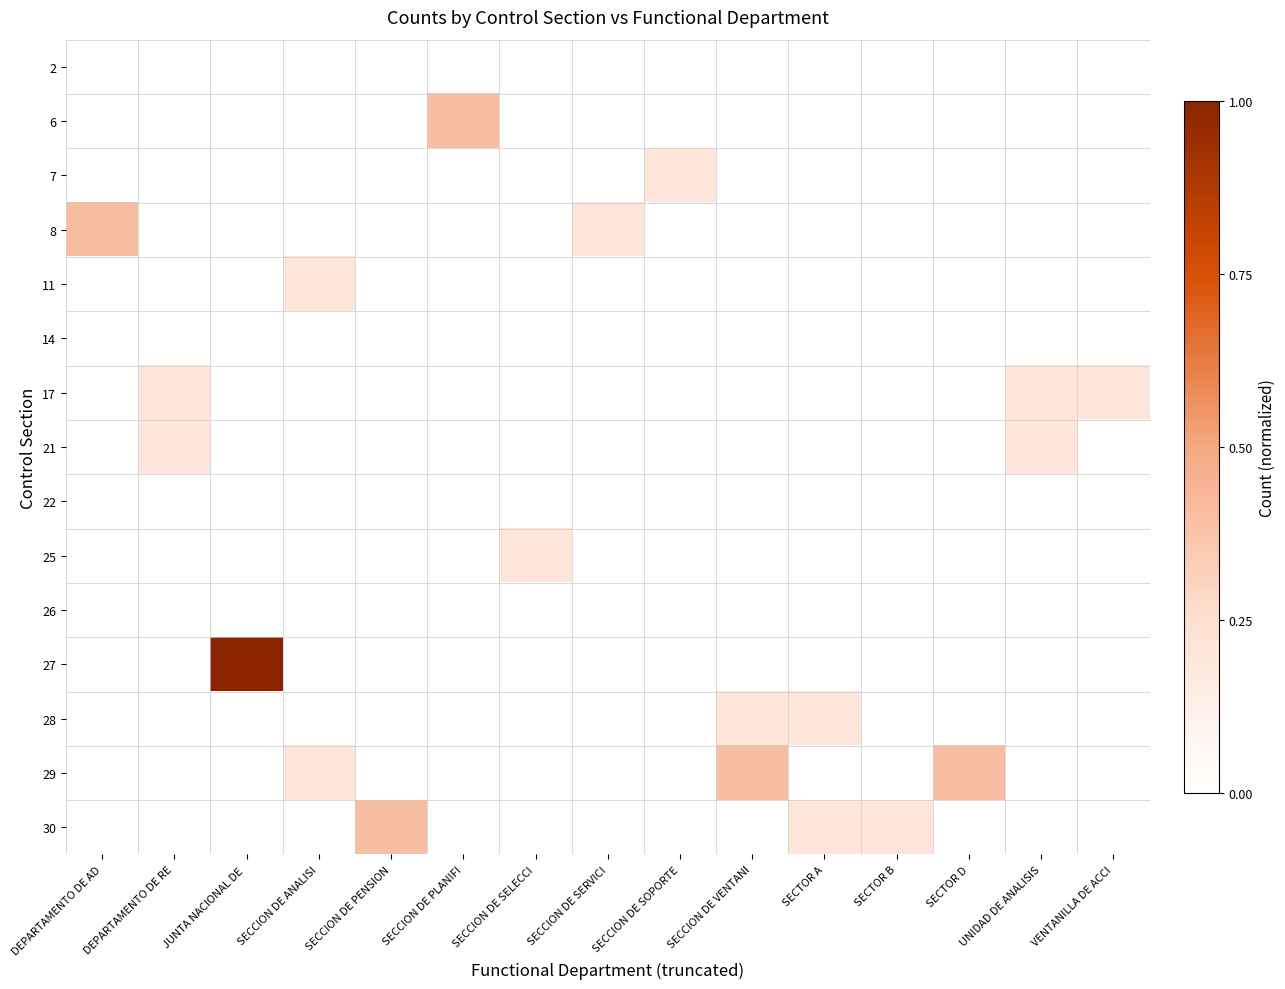

Reading right to left, transcribe all the data shown in this chart.

2: VENTANILLA DE ACCI=0.0	UNIDAD DE ANALISIS=0.0	SECTOR D=0.0	SECTOR B=0.0	SECTOR A=0.0	SECCION DE VENTANI=0.0	SECCION DE SOPORTE=0.0	SECCION DE SERVICI=0.0	SECCION DE SELECCI=0.0	SECCION DE PLANIFI=0.0	SECCION DE PENSION=0.0	SECCION DE ANALISI=0.0	JUNTA NACIONAL DE =0.0	DEPARTAMENTO DE RE=0.0	DEPARTAMENTO DE AD=0.0
6: VENTANILLA DE ACCI=0.0	UNIDAD DE ANALISIS=0.0	SECTOR D=0.0	SECTOR B=0.0	SECTOR A=0.0	SECCION DE VENTANI=0.0	SECCION DE SOPORTE=0.0	SECCION DE SERVICI=0.0	SECCION DE SELECCI=0.0	SECCION DE PLANIFI=0.4	SECCION DE PENSION=0.0	SECCION DE ANALISI=0.0	JUNTA NACIONAL DE =0.0	DEPARTAMENTO DE RE=0.0	DEPARTAMENTO DE AD=0.0
7: VENTANILLA DE ACCI=0.0	UNIDAD DE ANALISIS=0.0	SECTOR D=0.0	SECTOR B=0.0	SECTOR A=0.0	SECCION DE VENTANI=0.0	SECCION DE SOPORTE=0.2	SECCION DE SERVICI=0.0	SECCION DE SELECCI=0.0	SECCION DE PLANIFI=0.0	SECCION DE PENSION=0.0	SECCION DE ANALISI=0.0	JUNTA NACIONAL DE =0.0	DEPARTAMENTO DE RE=0.0	DEPARTAMENTO DE AD=0.0
8: VENTANILLA DE ACCI=0.0	UNIDAD DE ANALISIS=0.0	SECTOR D=0.0	SECTOR B=0.0	SECTOR A=0.0	SECCION DE VENTANI=0.0	SECCION DE SOPORTE=0.0	SECCION DE SERVICI=0.2	SECCION DE SELECCI=0.0	SECCION DE PLANIFI=0.0	SECCION DE PENSION=0.0	SECCION DE ANALISI=0.0	JUNTA NACIONAL DE =0.0	DEPARTAMENTO DE RE=0.0	DEPARTAMENTO DE AD=0.4
11: VENTANILLA DE ACCI=0.0	UNIDAD DE ANALISIS=0.0	SECTOR D=0.0	SECTOR B=0.0	SECTOR A=0.0	SECCION DE VENTANI=0.0	SECCION DE SOPORTE=0.0	SECCION DE SERVICI=0.0	SECCION DE SELECCI=0.0	SECCION DE PLANIFI=0.0	SECCION DE PENSION=0.0	SECCION DE ANALISI=0.2	JUNTA NACIONAL DE =0.0	DEPARTAMENTO DE RE=0.0	DEPARTAMENTO DE AD=0.0
14: VENTANILLA DE ACCI=0.0	UNIDAD DE ANALISIS=0.0	SECTOR D=0.0	SECTOR B=0.0	SECTOR A=0.0	SECCION DE VENTANI=0.0	SECCION DE SOPORTE=0.0	SECCION DE SERVICI=0.0	SECCION DE SELECCI=0.0	SECCION DE PLANIFI=0.0	SECCION DE PENSION=0.0	SECCION DE ANALISI=0.0	JUNTA NACIONAL DE =0.0	DEPARTAMENTO DE RE=0.0	DEPARTAMENTO DE AD=0.0
17: VENTANILLA DE ACCI=0.2	UNIDAD DE ANALISIS=0.2	SECTOR D=0.0	SECTOR B=0.0	SECTOR A=0.0	SECCION DE VENTANI=0.0	SECCION DE SOPORTE=0.0	SECCION DE SERVICI=0.0	SECCION DE SELECCI=0.0	SECCION DE PLANIFI=0.0	SECCION DE PENSION=0.0	SECCION DE ANALISI=0.0	JUNTA NACIONAL DE =0.0	DEPARTAMENTO DE RE=0.2	DEPARTAMENTO DE AD=0.0
21: VENTANILLA DE ACCI=0.0	UNIDAD DE ANALISIS=0.2	SECTOR D=0.0	SECTOR B=0.0	SECTOR A=0.0	SECCION DE VENTANI=0.0	SECCION DE SOPORTE=0.0	SECCION DE SERVICI=0.0	SECCION DE SELECCI=0.0	SECCION DE PLANIFI=0.0	SECCION DE PENSION=0.0	SECCION DE ANALISI=0.0	JUNTA NACIONAL DE =0.0	DEPARTAMENTO DE RE=0.2	DEPARTAMENTO DE AD=0.0
22: VENTANILLA DE ACCI=0.0	UNIDAD DE ANALISIS=0.0	SECTOR D=0.0	SECTOR B=0.0	SECTOR A=0.0	SECCION DE VENTANI=0.0	SECCION DE SOPORTE=0.0	SECCION DE SERVICI=0.0	SECCION DE SELECCI=0.0	SECCION DE PLANIFI=0.0	SECCION DE PENSION=0.0	SECCION DE ANALISI=0.0	JUNTA NACIONAL DE =0.0	DEPARTAMENTO DE RE=0.0	DEPARTAMENTO DE AD=0.0
25: VENTANILLA DE ACCI=0.0	UNIDAD DE ANALISIS=0.0	SECTOR D=0.0	SECTOR B=0.0	SECTOR A=0.0	SECCION DE VENTANI=0.0	SECCION DE SOPORTE=0.0	SECCION DE SERVICI=0.0	SECCION DE SELECCI=0.2	SECCION DE PLANIFI=0.0	SECCION DE PENSION=0.0	SECCION DE ANALISI=0.0	JUNTA NACIONAL DE =0.0	DEPARTAMENTO DE RE=0.0	DEPARTAMENTO DE AD=0.0
26: VENTANILLA DE ACCI=0.0	UNIDAD DE ANALISIS=0.0	SECTOR D=0.0	SECTOR B=0.0	SECTOR A=0.0	SECCION DE VENTANI=0.0	SECCION DE SOPORTE=0.0	SECCION DE SERVICI=0.0	SECCION DE SELECCI=0.0	SECCION DE PLANIFI=0.0	SECCION DE PENSION=0.0	SECCION DE ANALISI=0.0	JUNTA NACIONAL DE =0.0	DEPARTAMENTO DE RE=0.0	DEPARTAMENTO DE AD=0.0
27: VENTANILLA DE ACCI=0.0	UNIDAD DE ANALISIS=0.0	SECTOR D=0.0	SECTOR B=0.0	SECTOR A=0.0	SECCION DE VENTANI=0.0	SECCION DE SOPORTE=0.0	SECCION DE SERVICI=0.0	SECCION DE SELECCI=0.0	SECCION DE PLANIFI=0.0	SECCION DE PENSION=0.0	SECCION DE ANALISI=0.0	JUNTA NACIONAL DE =1.0	DEPARTAMENTO DE RE=0.0	DEPARTAMENTO DE AD=0.0
28: VENTANILLA DE ACCI=0.0	UNIDAD DE ANALISIS=0.0	SECTOR D=0.0	SECTOR B=0.0	SECTOR A=0.2	SECCION DE VENTANI=0.2	SECCION DE SOPORTE=0.0	SECCION DE SERVICI=0.0	SECCION DE SELECCI=0.0	SECCION DE PLANIFI=0.0	SECCION DE PENSION=0.0	SECCION DE ANALISI=0.0	JUNTA NACIONAL DE =0.0	DEPARTAMENTO DE RE=0.0	DEPARTAMENTO DE AD=0.0
29: VENTANILLA DE ACCI=0.0	UNIDAD DE ANALISIS=0.0	SECTOR D=0.4	SECTOR B=0.0	SECTOR A=0.0	SECCION DE VENTANI=0.4	SECCION DE SOPORTE=0.0	SECCION DE SERVICI=0.0	SECCION DE SELECCI=0.0	SECCION DE PLANIFI=0.0	SECCION DE PENSION=0.0	SECCION DE ANALISI=0.2	JUNTA NACIONAL DE =0.0	DEPARTAMENTO DE RE=0.0	DEPARTAMENTO DE AD=0.0
30: VENTANILLA DE ACCI=0.0	UNIDAD DE ANALISIS=0.0	SECTOR D=0.0	SECTOR B=0.2	SECTOR A=0.2	SECCION DE VENTANI=0.0	SECCION DE SOPORTE=0.0	SECCION DE SERVICI=0.0	SECCION DE SELECCI=0.0	SECCION DE PLANIFI=0.0	SECCION DE PENSION=0.4	SECCION DE ANALISI=0.0	JUNTA NACIONAL DE =0.0	DEPARTAMENTO DE RE=0.0	DEPARTAMENTO DE AD=0.0